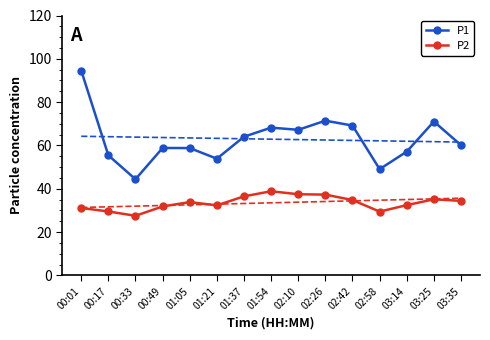

True or false: P1 has more than 1 points higher than both neighbors.

True